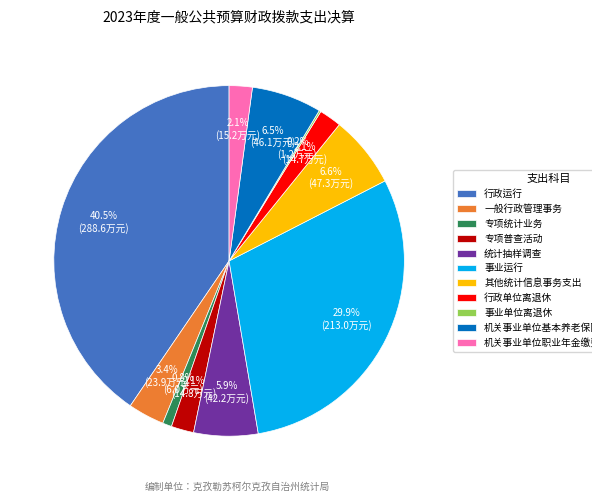

Is there any slice that represents more than half of the pie?

No